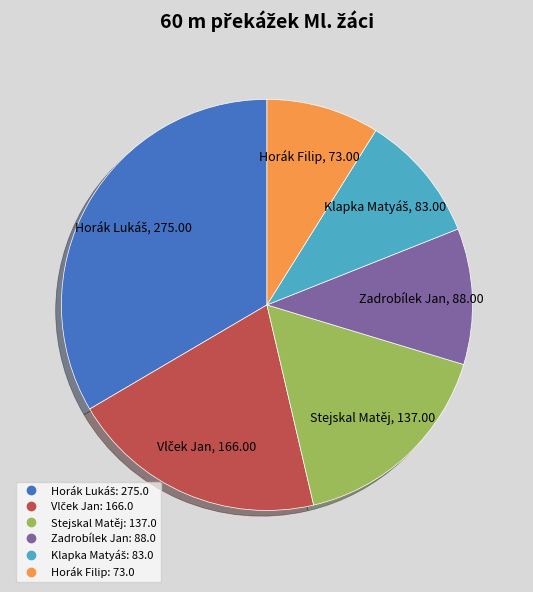

How many slices are in this pie chart?

6